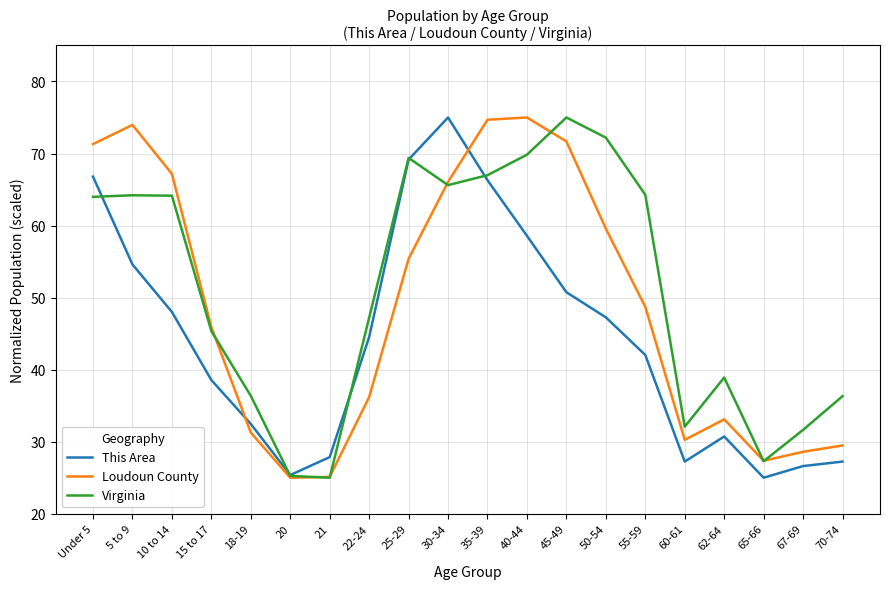

What is the minimum value shown in the chart?

25.0